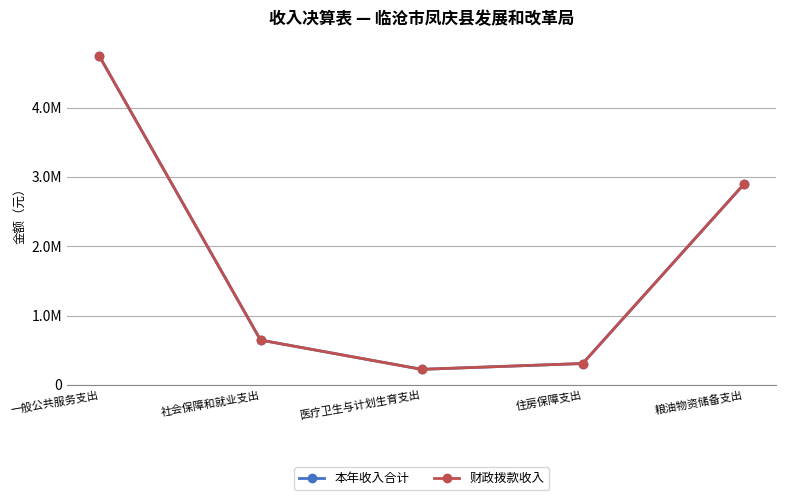

Does the chart have visible grid lines?

Yes